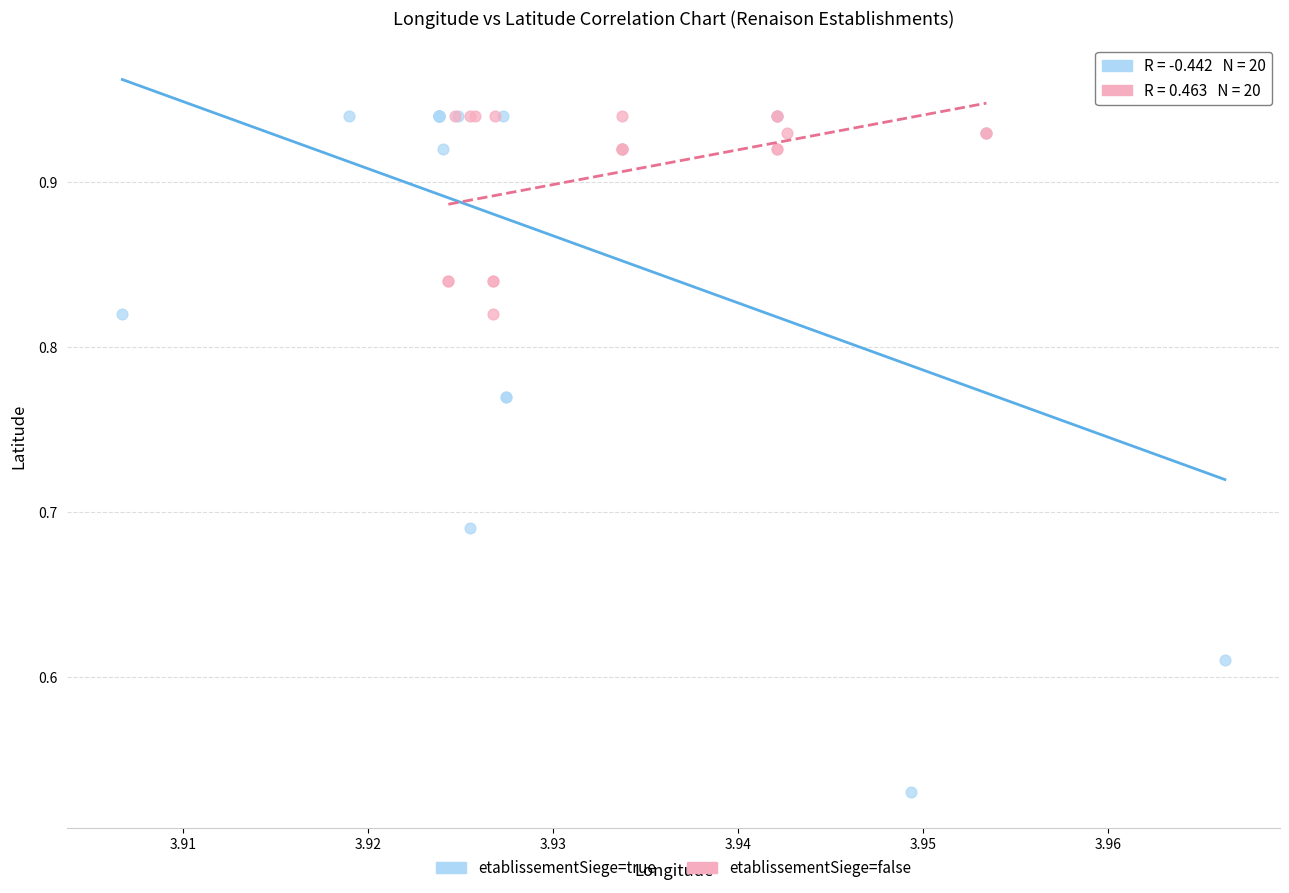

What are all the series names shown in the legend?

etablissementSiege=true, etablissementSiege=false